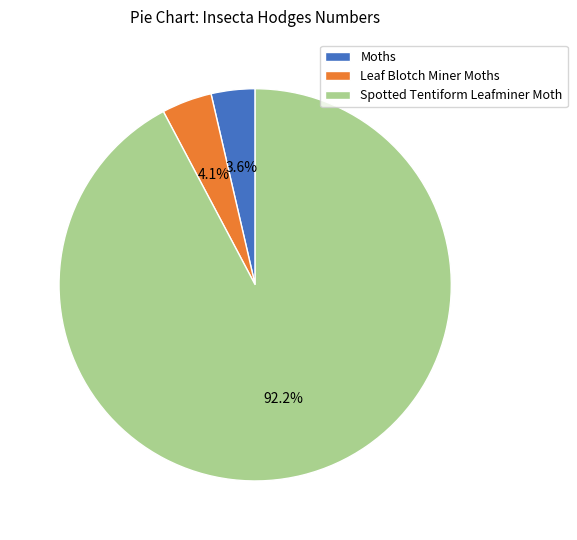

The Spotted Tentiform Leafminer Moth slice represents 92% of the pie. True or false?

True